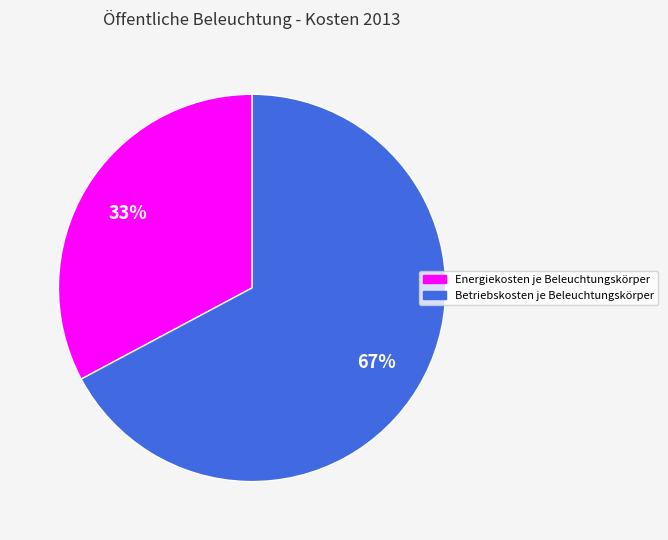

To the nearest percent, what is the average slice percentage?

50%